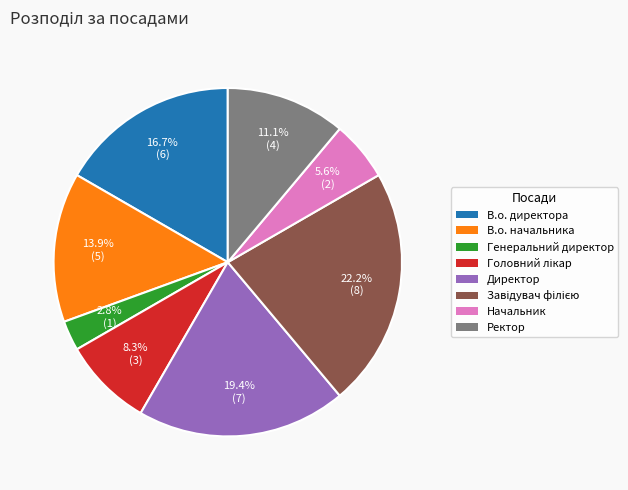

Combined, what portion of the pie is Начальник and Ректор?

16.7%